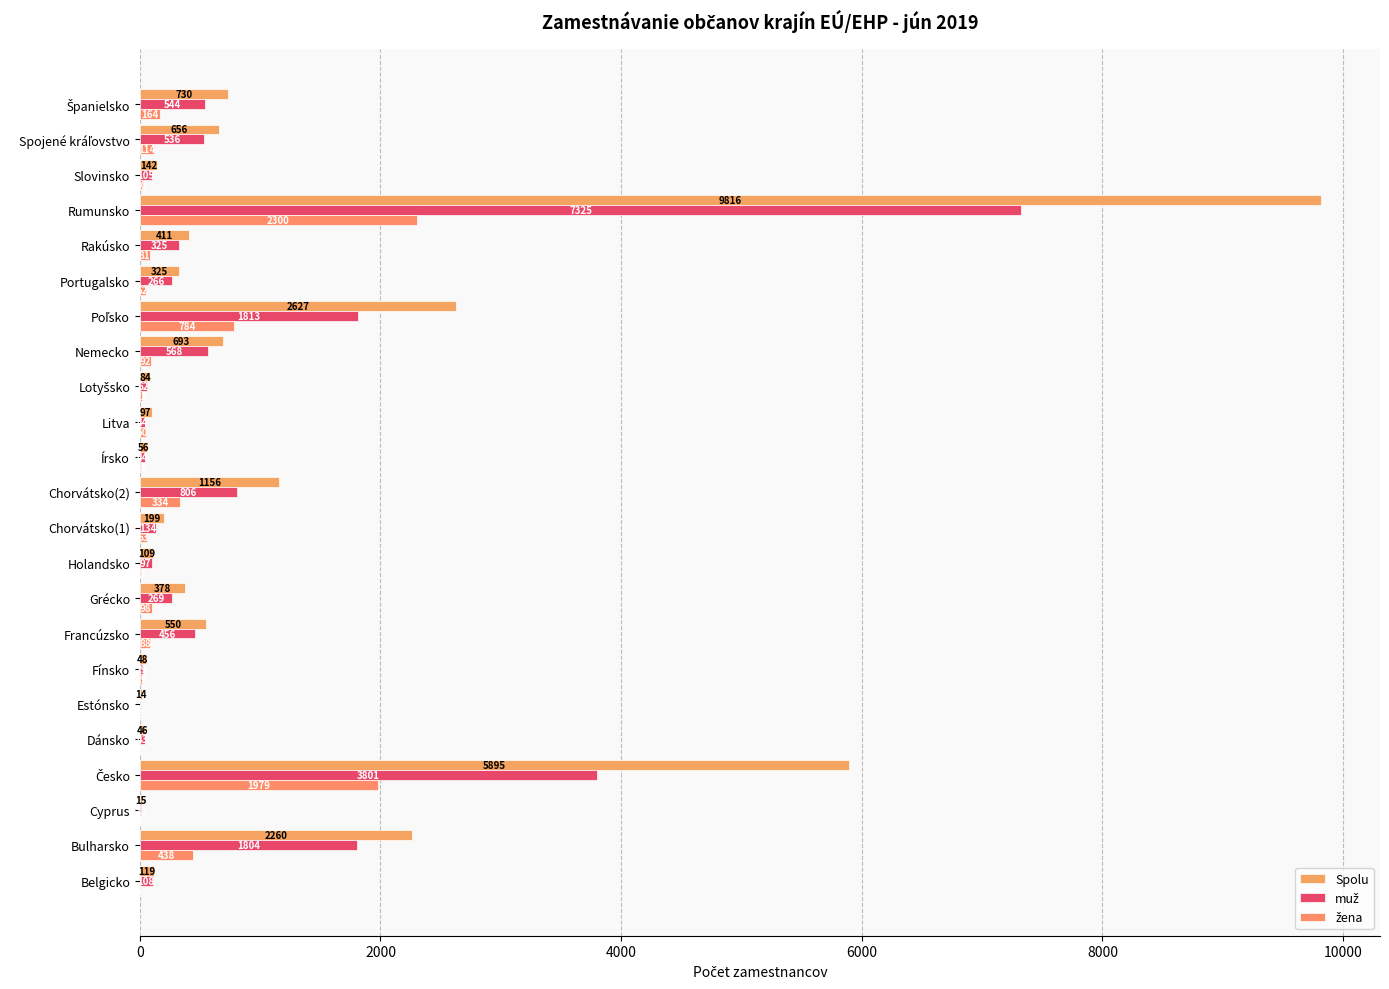

What is the value of the Spolu bar at the 23rd from the left?

730